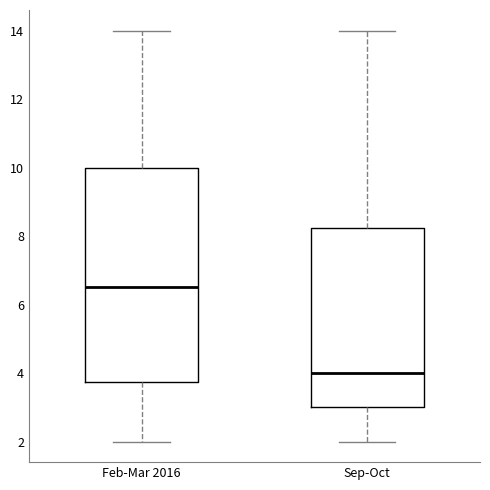

Reading left to right, transcribe this box plot: for each box, give where its median line is, the range the box spans, and where its two whiskers end, as read against the y-axis. The values are not printed on the chart, so give them approximately, as read against the axis.

Feb-Mar 2016: median 6.6, box 3.8 to 10.0, whiskers 2.0 to 14.0
Sep-Oct: median 4.0, box 3.0 to 8.2, whiskers 2.0 to 14.0